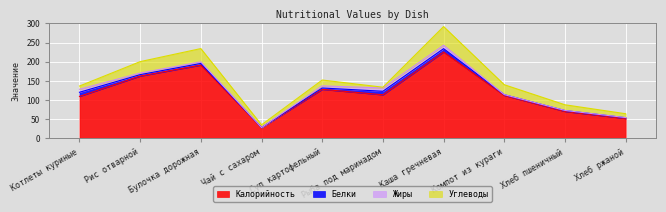

At which label is Жиры closest to 4?

Рис отварной